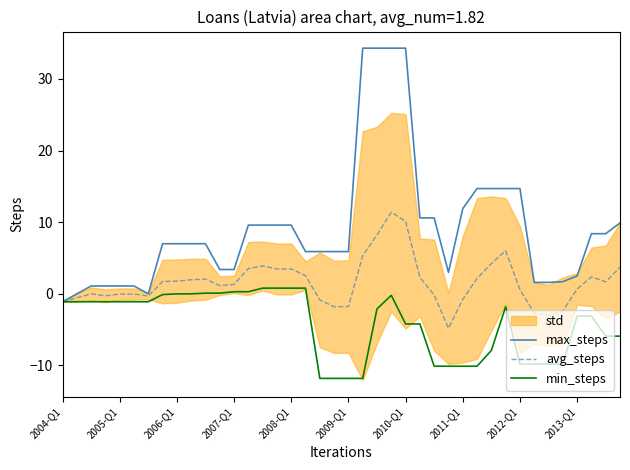

Which series has the largest range (max minus min)?

max_steps